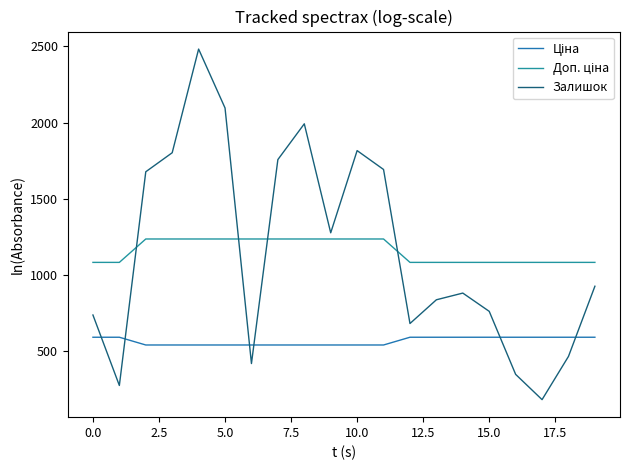

What is the sum of all Залишок values?

23088.0